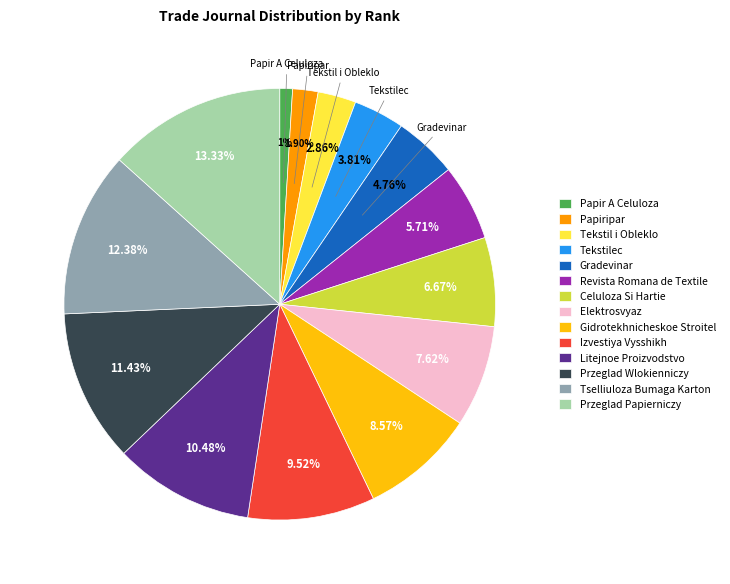

Which category has the smallest portion of the pie?

Papir A Celuloza